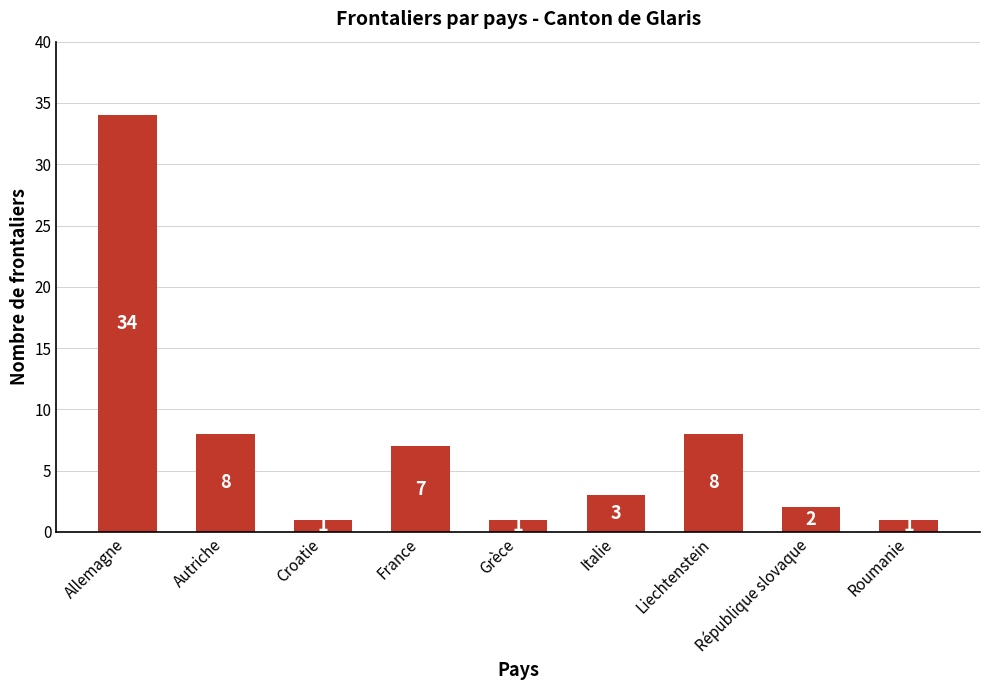

What value does the data have at Autriche, to the nearest 5?

10